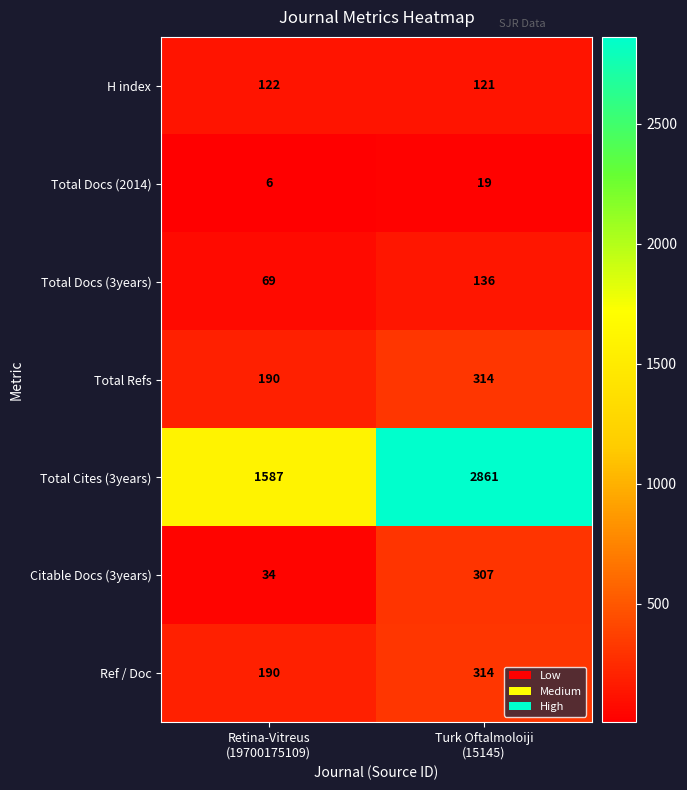

Between Retina-Vitreus
(19700175109) and Turk Oftalmoloiji
(15145), which series saw the biggest shift?

Total Cites (3years)